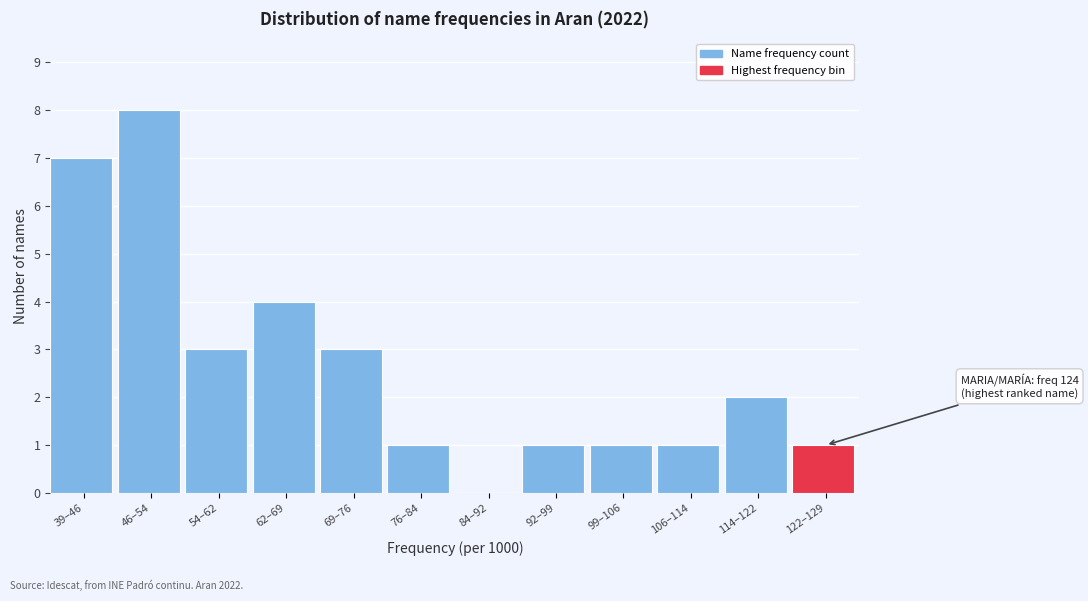

Reading left to right, list all the values displayed in this chart.

39–46=7	46–54=8	54–62=3	62–69=4	69–76=3	76–84=1	84–92=0	92–99=1	99–106=1	106–114=1	114–122=2	122–129=1